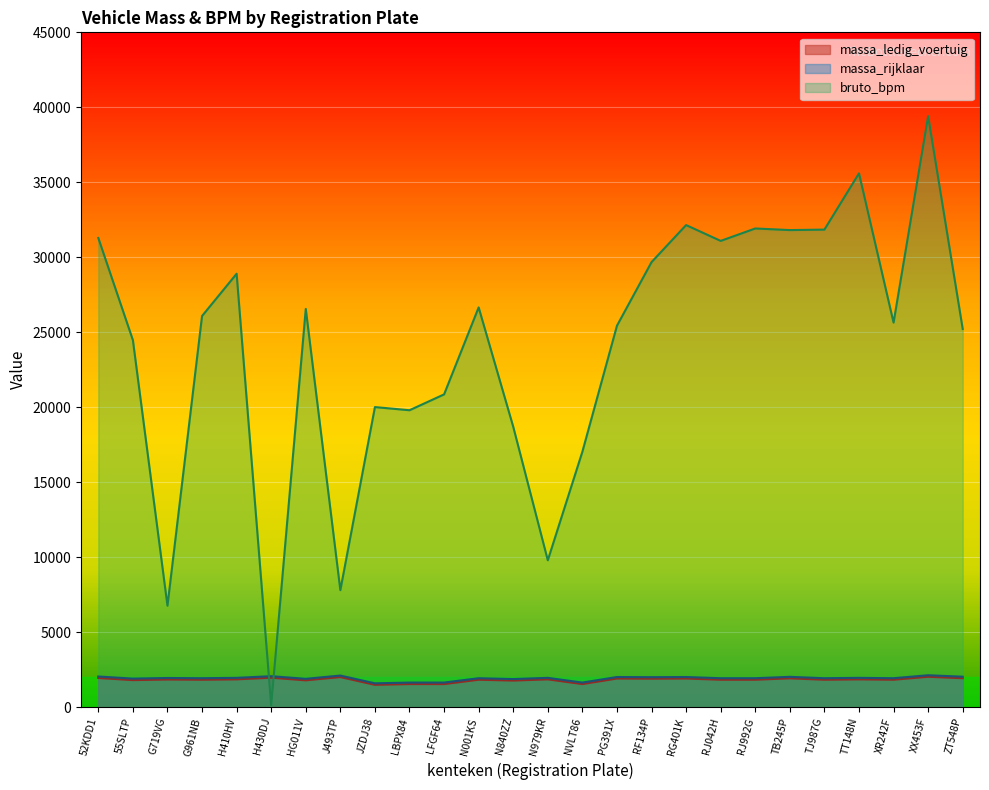

How many categories are shown in the chart?

26